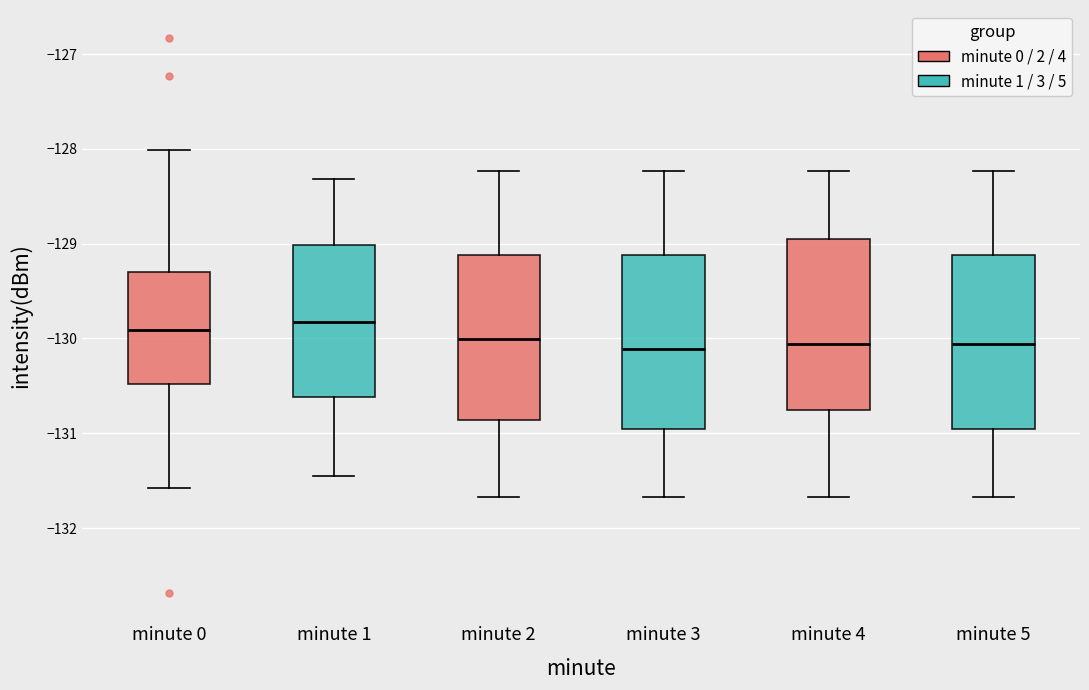

Where is the lower edge of the box for minute 0 on the y-axis? The values are not printed on the chart, so give them approximately, as read against the axis.

-130.5